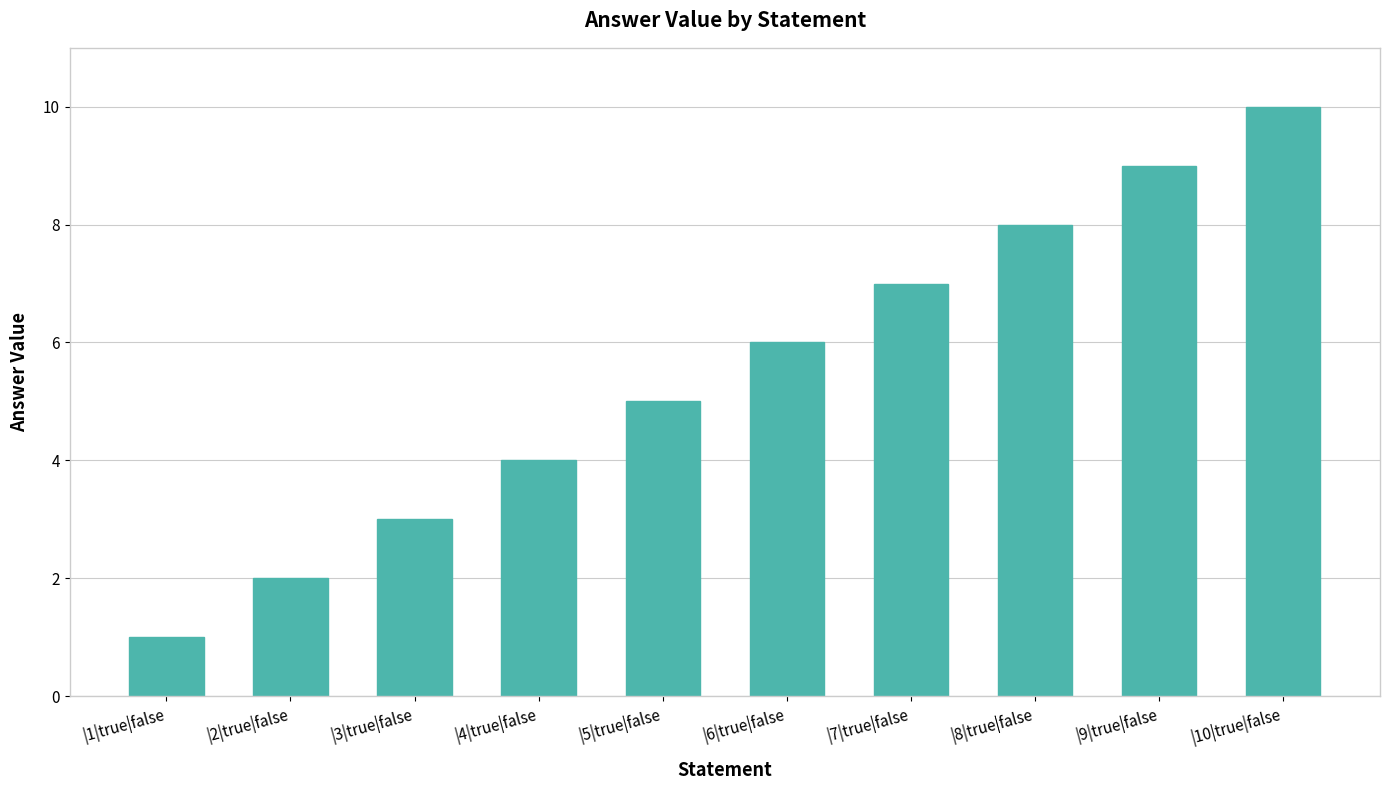

What is the label of the 7th bar from the left?

|7|true|false